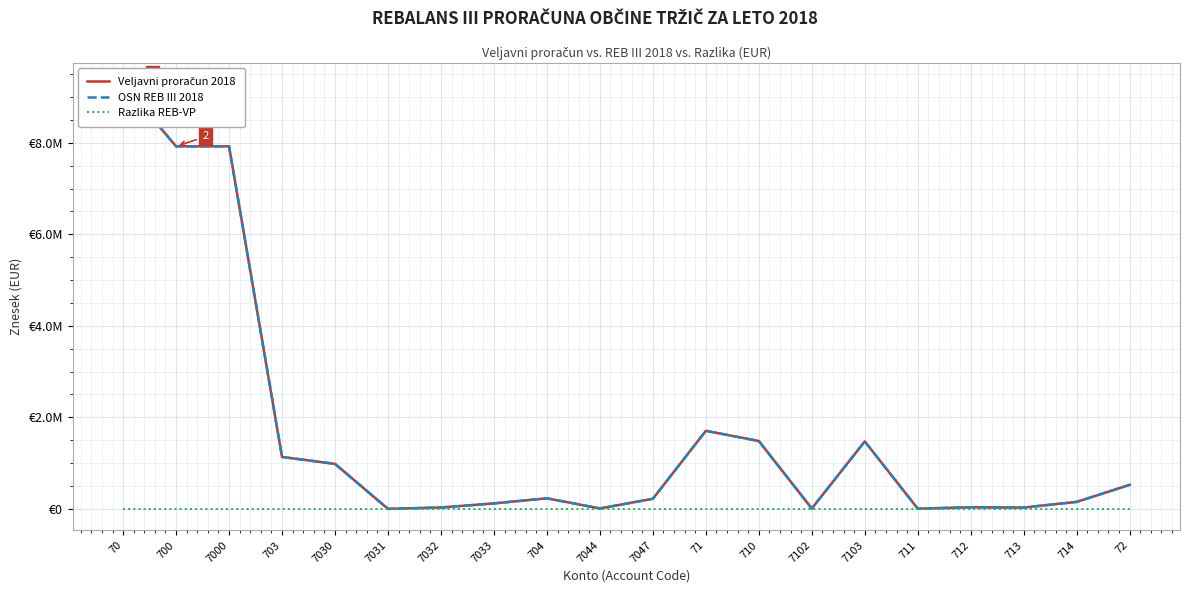

Which series has the largest total across all categories?

Veljavni proračun 2018